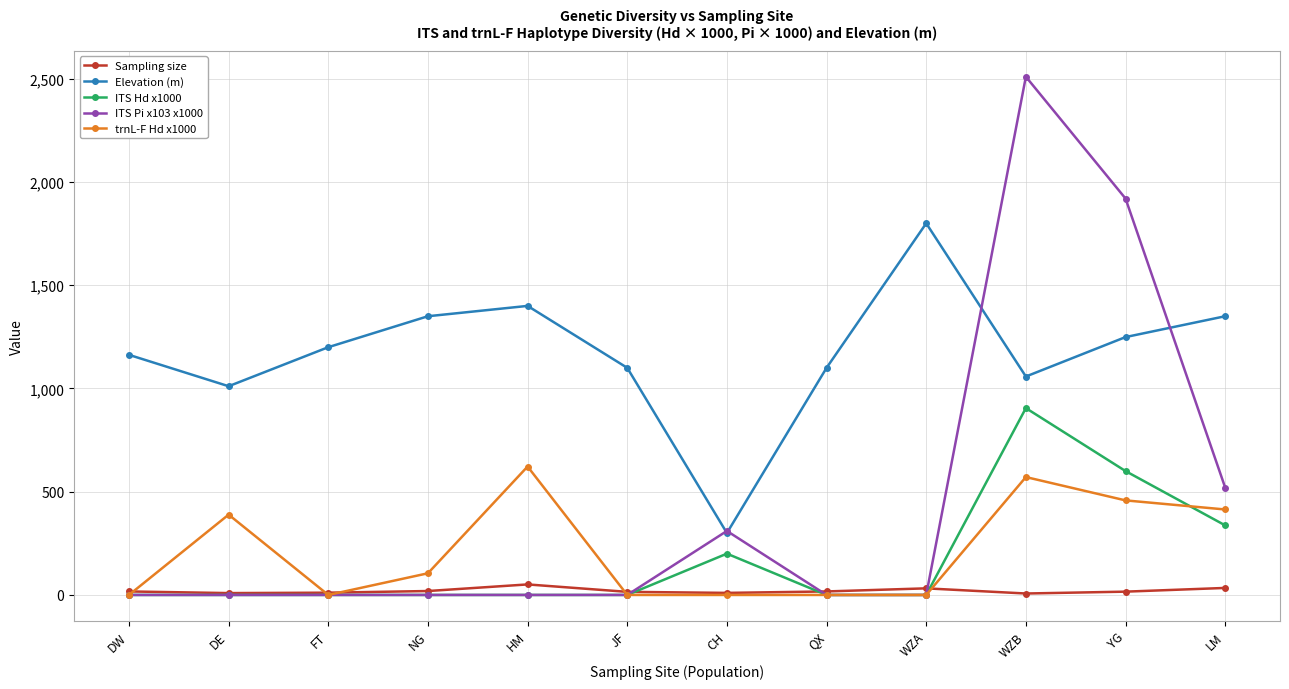

What position from the left is DE?

2